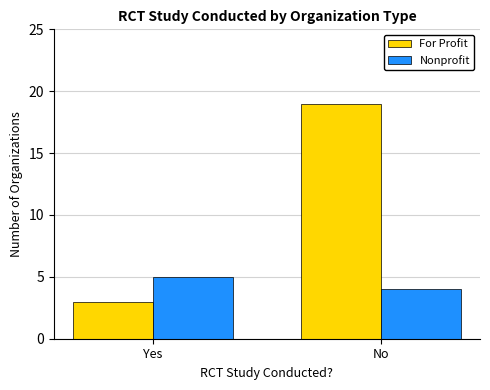

What is the average value of the For Profit series?

11